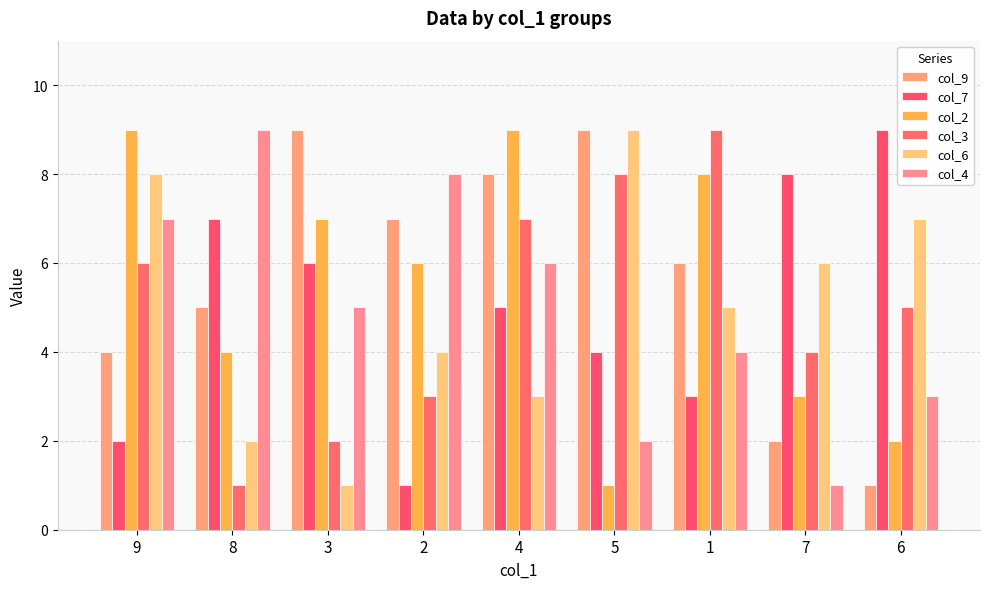

What is the difference between the highest and lowest values at 6?

8